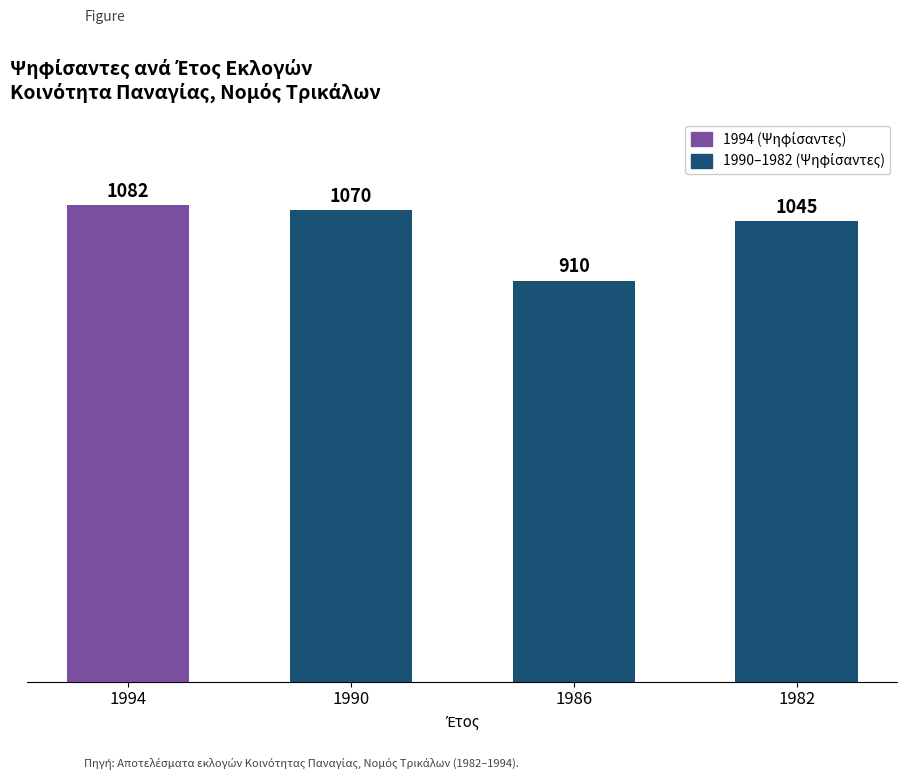

List the labels in order of value, smallest first.

1986, 1982, 1990, 1994